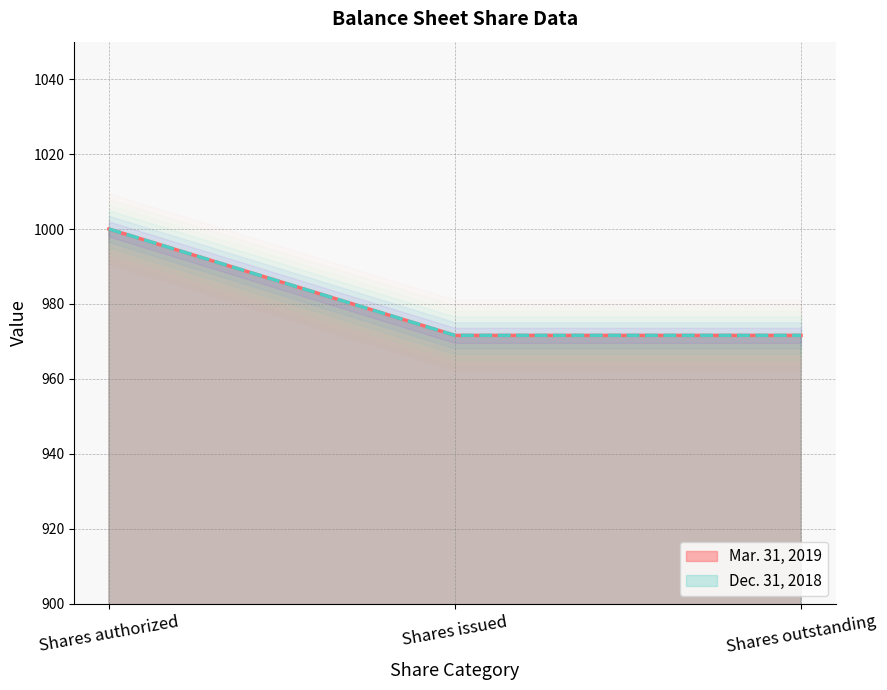

What position from the right is Shares outstanding?

1